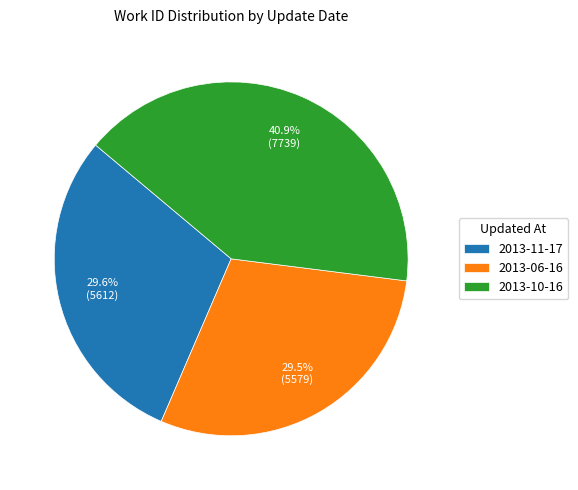

What is the ratio of the value at 2013-06-16 to the value at 2013-11-17?

1.0